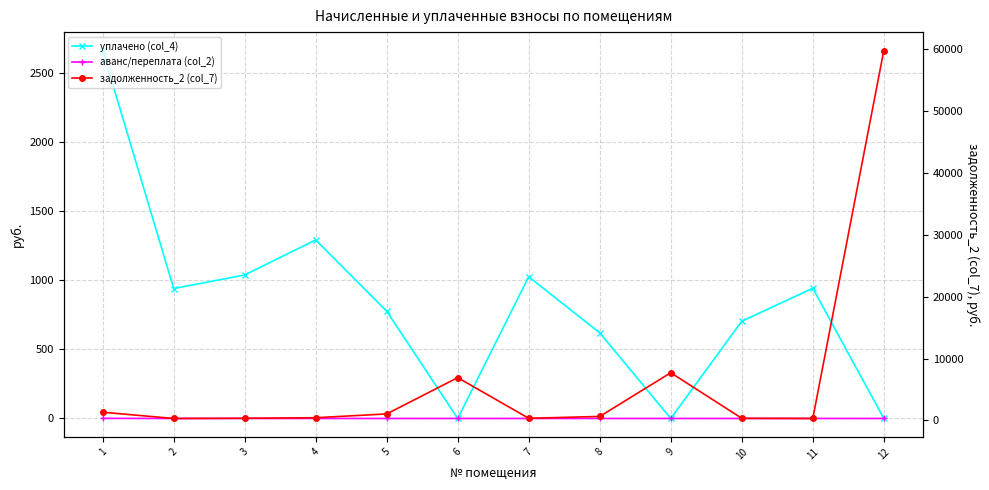

Read the уплачено (col_4) value at 5.

777.0